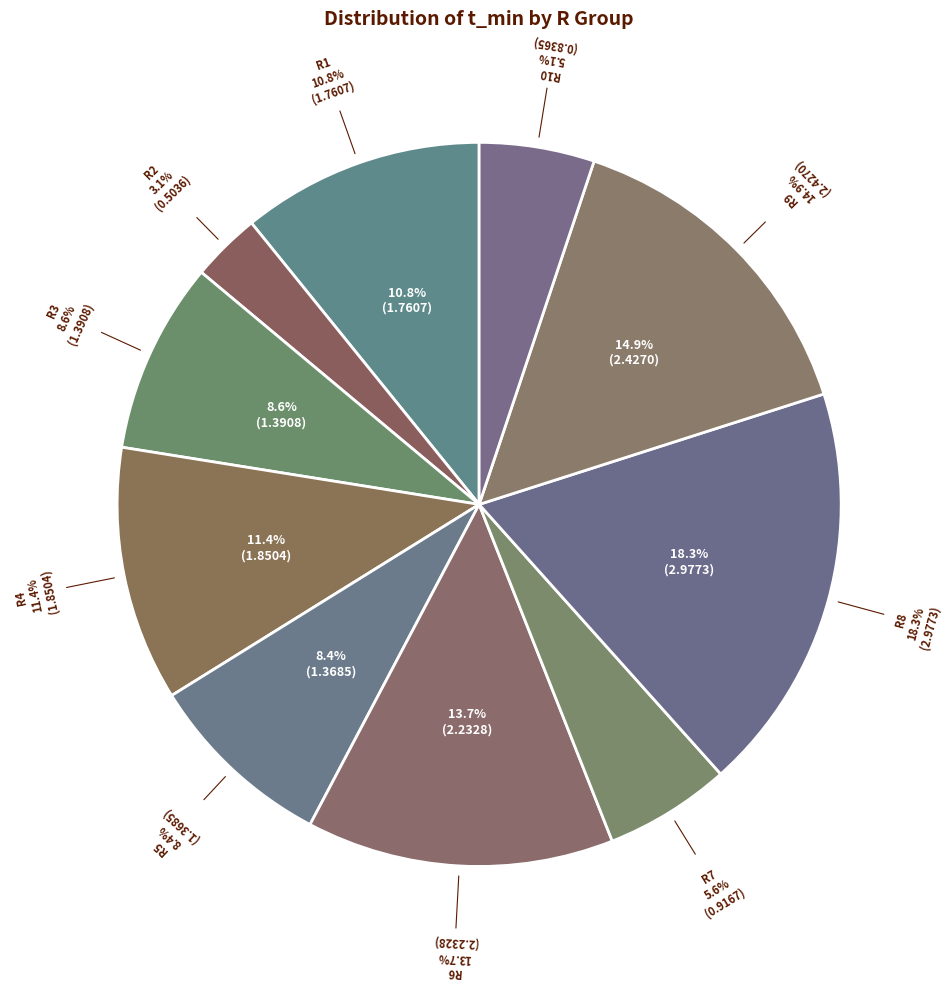

Do R8 and R7 together represent more than half of the pie?

No